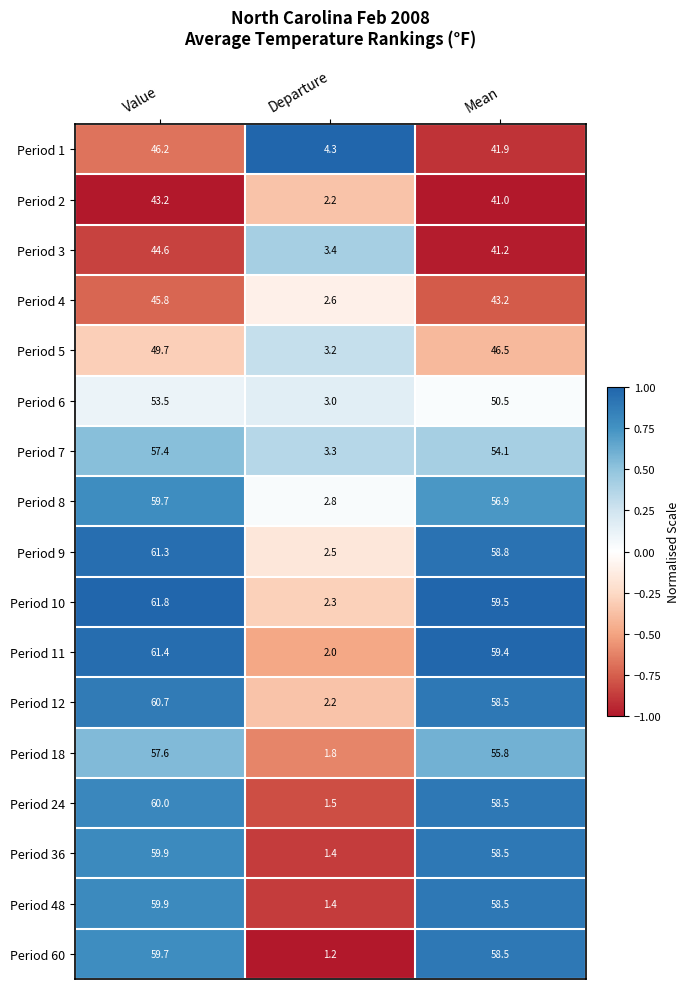

Count the number of categories in the chart.

3